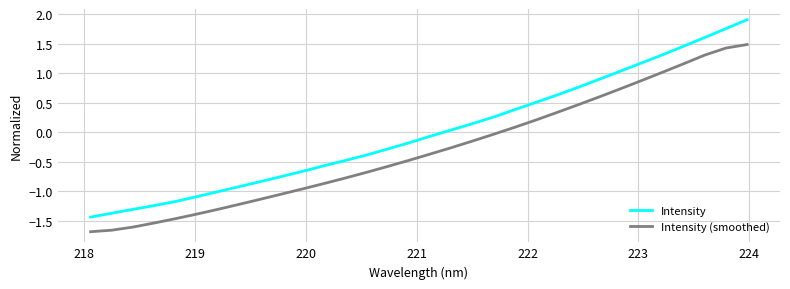

List the series in order of their peak value, lowest first.

Intensity (smoothed), Intensity